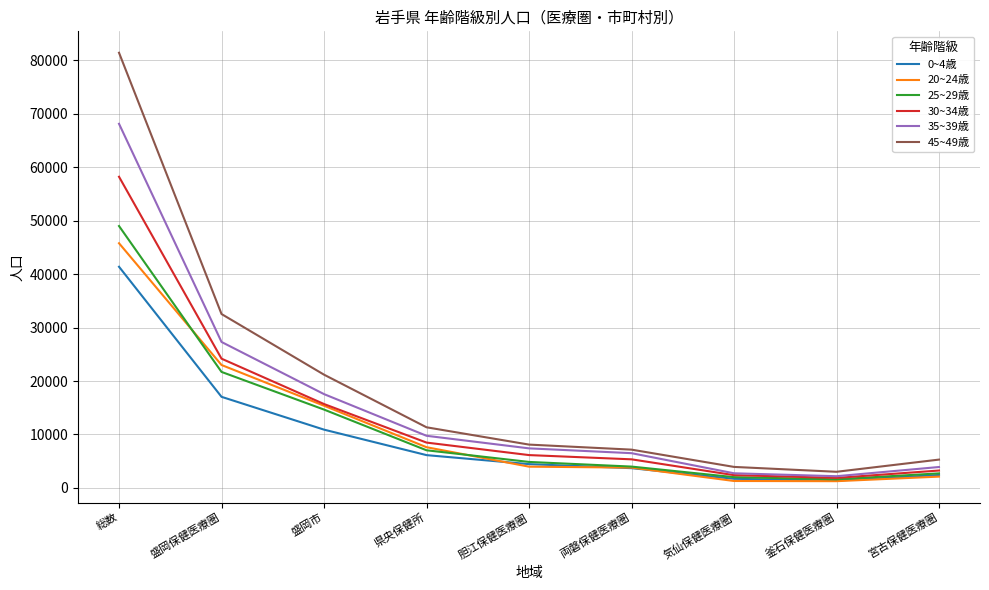

What are all the series names shown in the legend?

0~4歳, 20~24歳, 25~29歳, 30~34歳, 35~39歳, 45~49歳